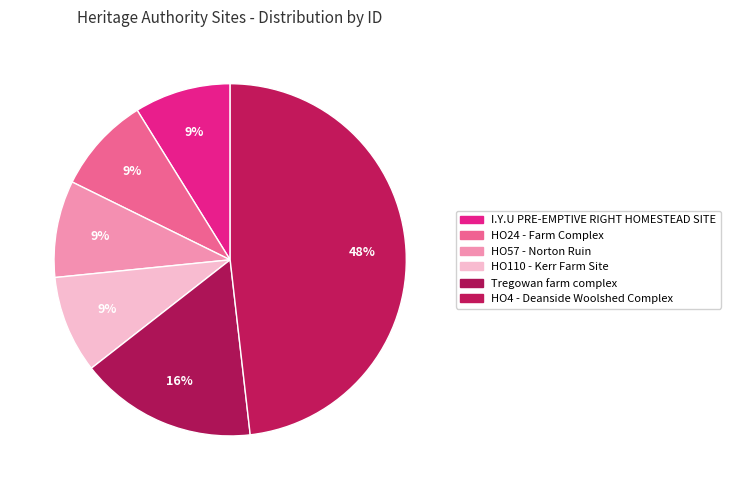

Combined, do HO110 - Kerr Farm Site and HO4 - Deanside Woolshed Complex account for over 50%?

Yes